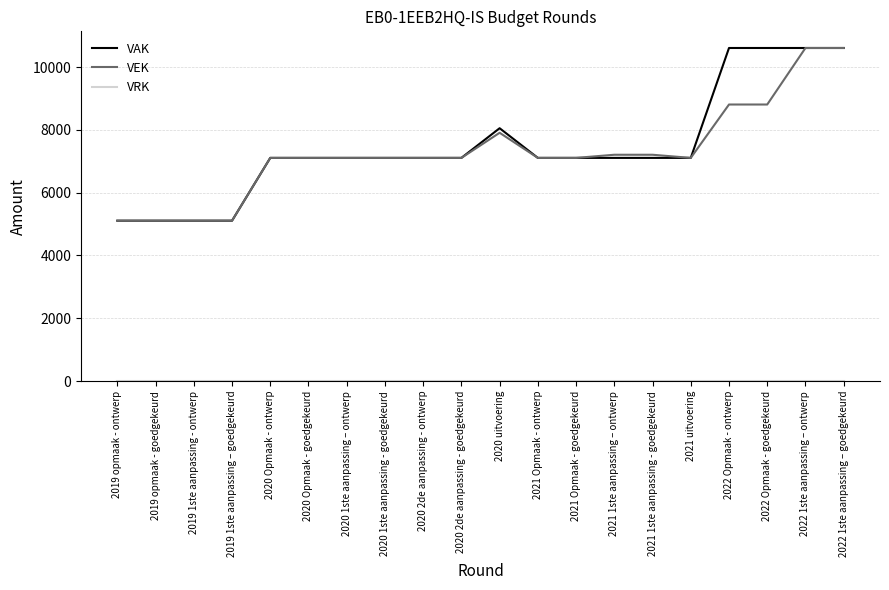

What is the approximate value of VAK at 2022 Opmaak - goedgekeurd?

10608